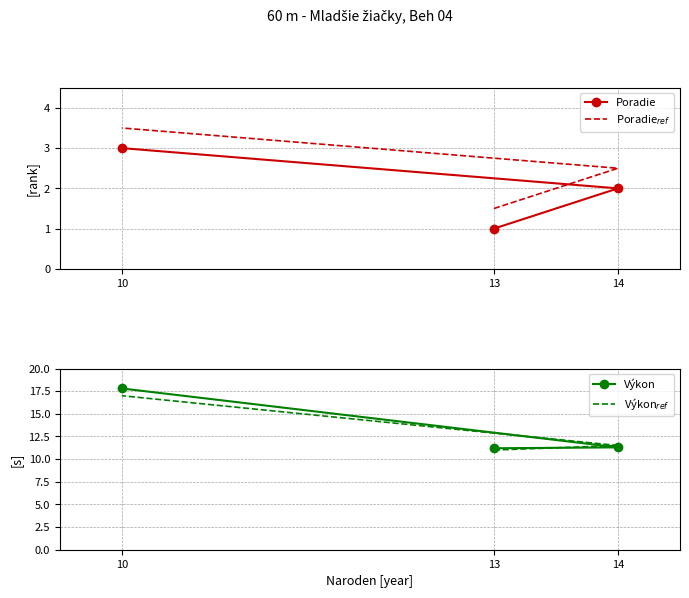

The Poradie series shows 3.0 at 10. True or false?

True